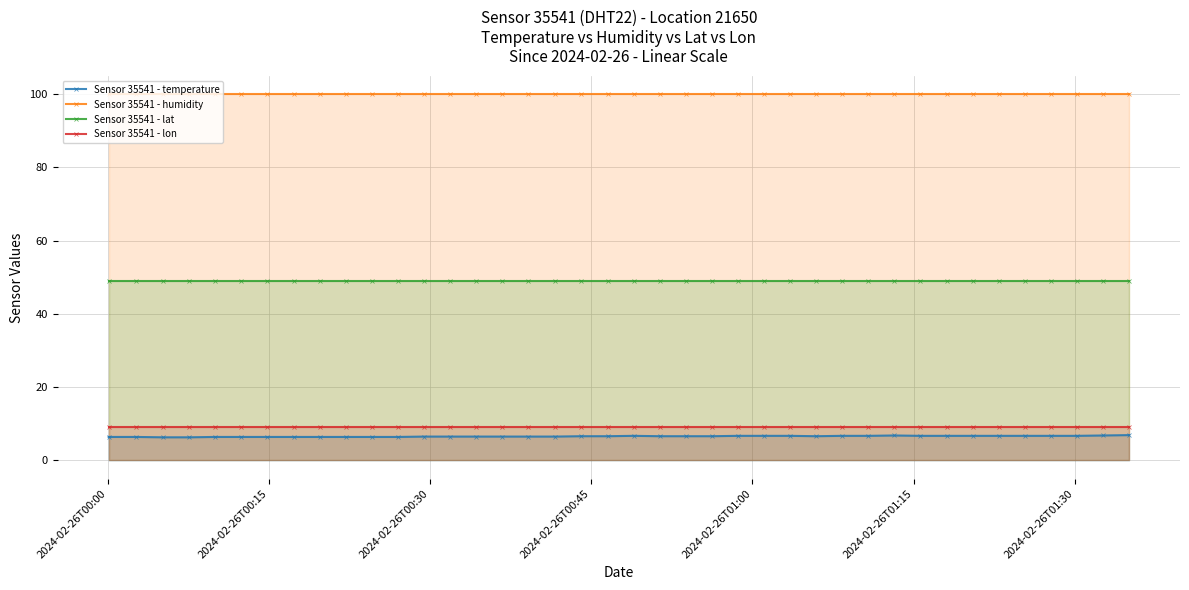

What are all the series names shown in the legend?

Sensor 35541 - temperature, Sensor 35541 - humidity, Sensor 35541 - lat, Sensor 35541 - lon